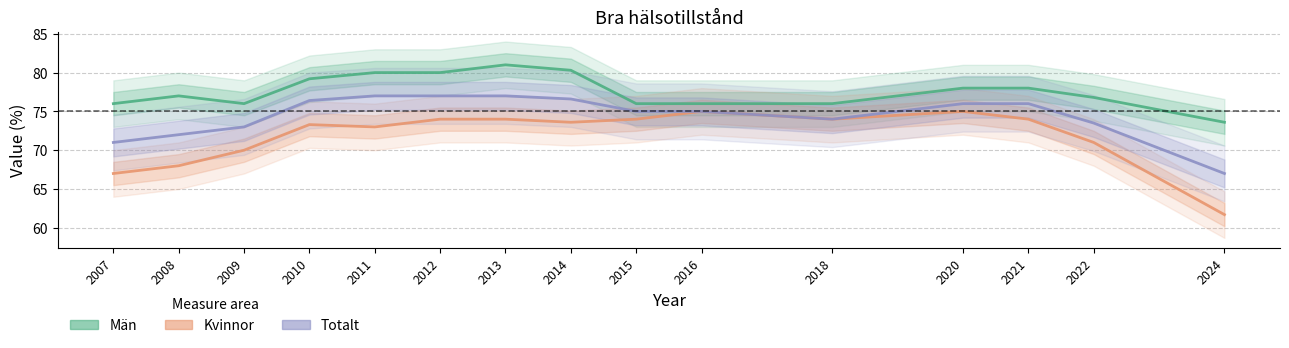

Does the chart have visible grid lines?

Yes